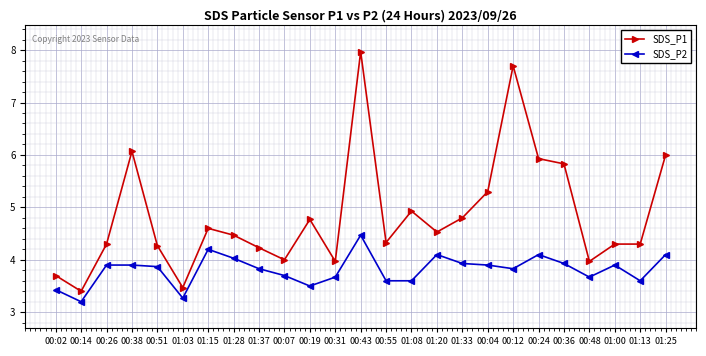

Is it true that SDS_P2 equals 6.0 at 00:12?

False